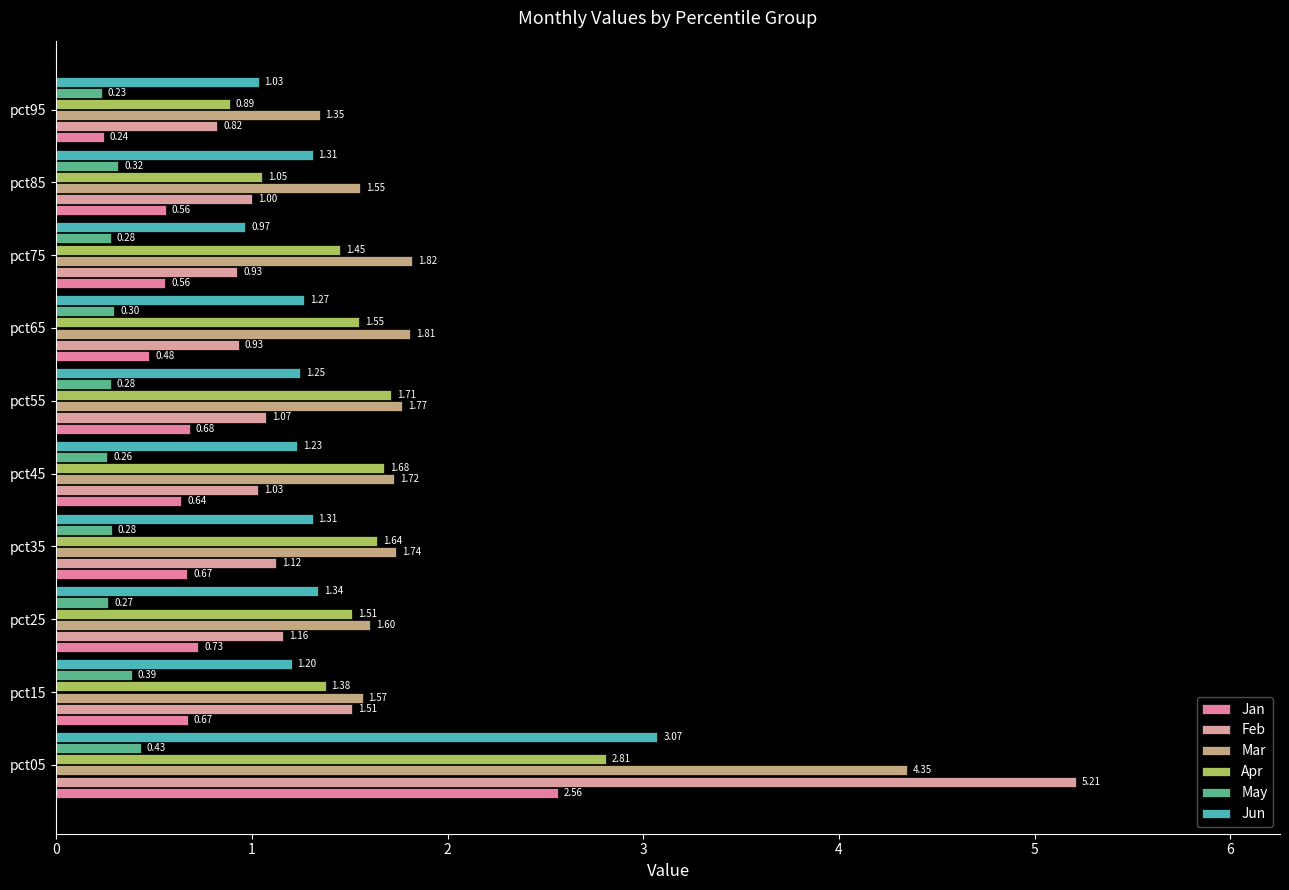

How many data points in Jun are less than 1?

1